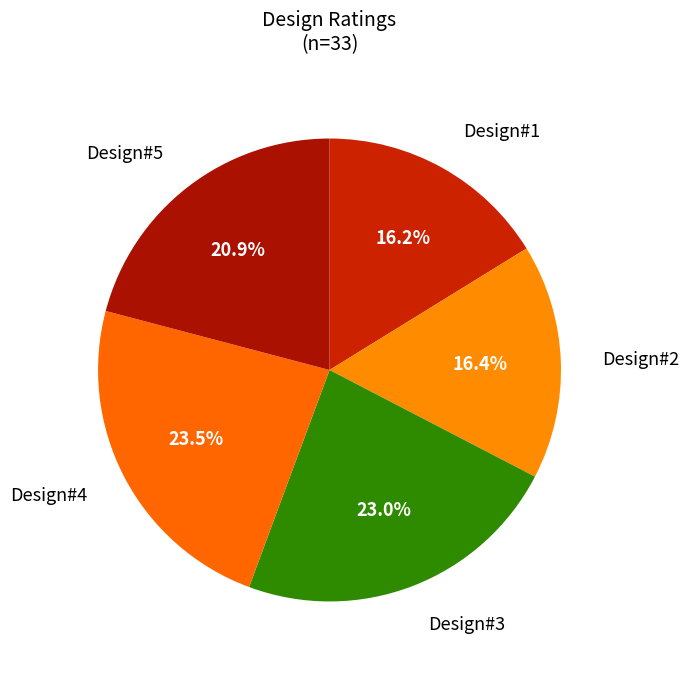

Count the number of slices in the pie.

5